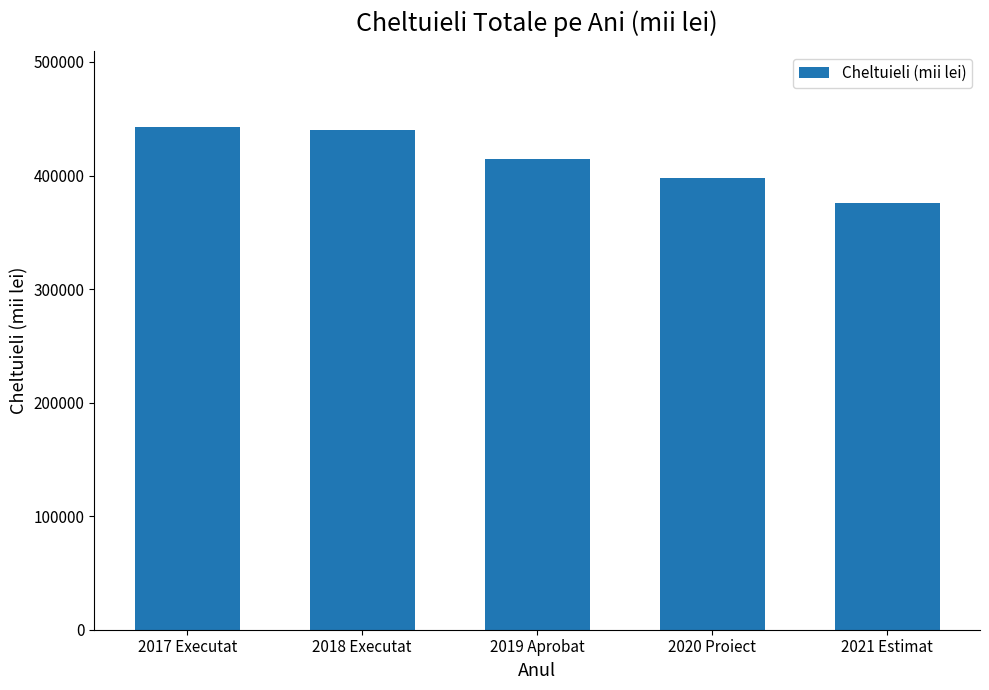

Is it true that the value at 2020 Proiect is 398214.7?

True